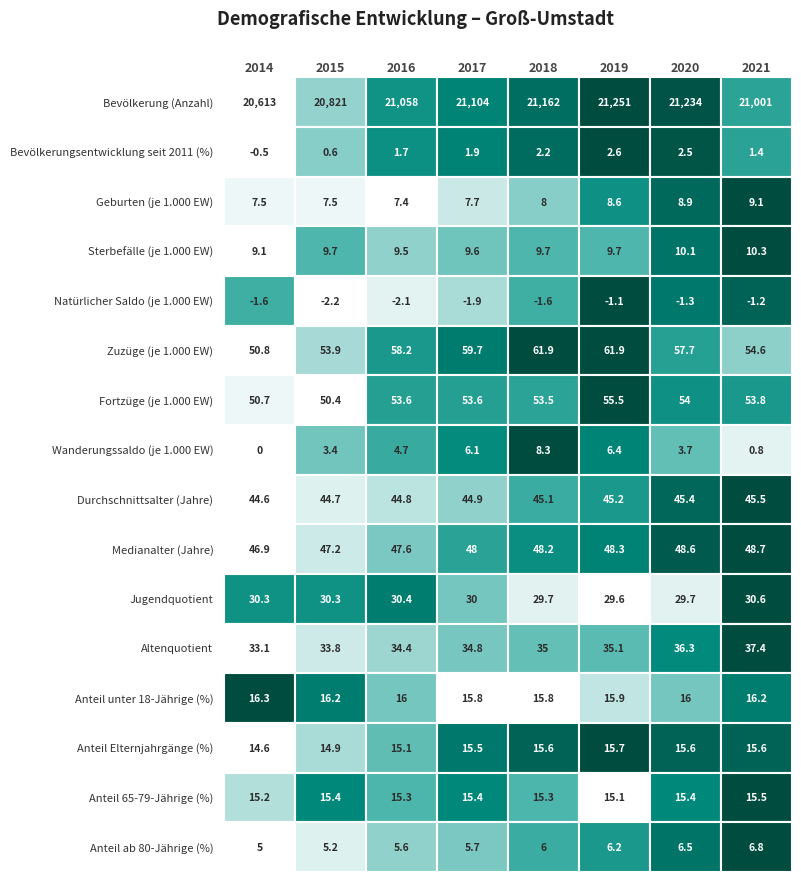

The Bevölkerung (Anzahl) series shows 35176.5 at 2. True or false?

False